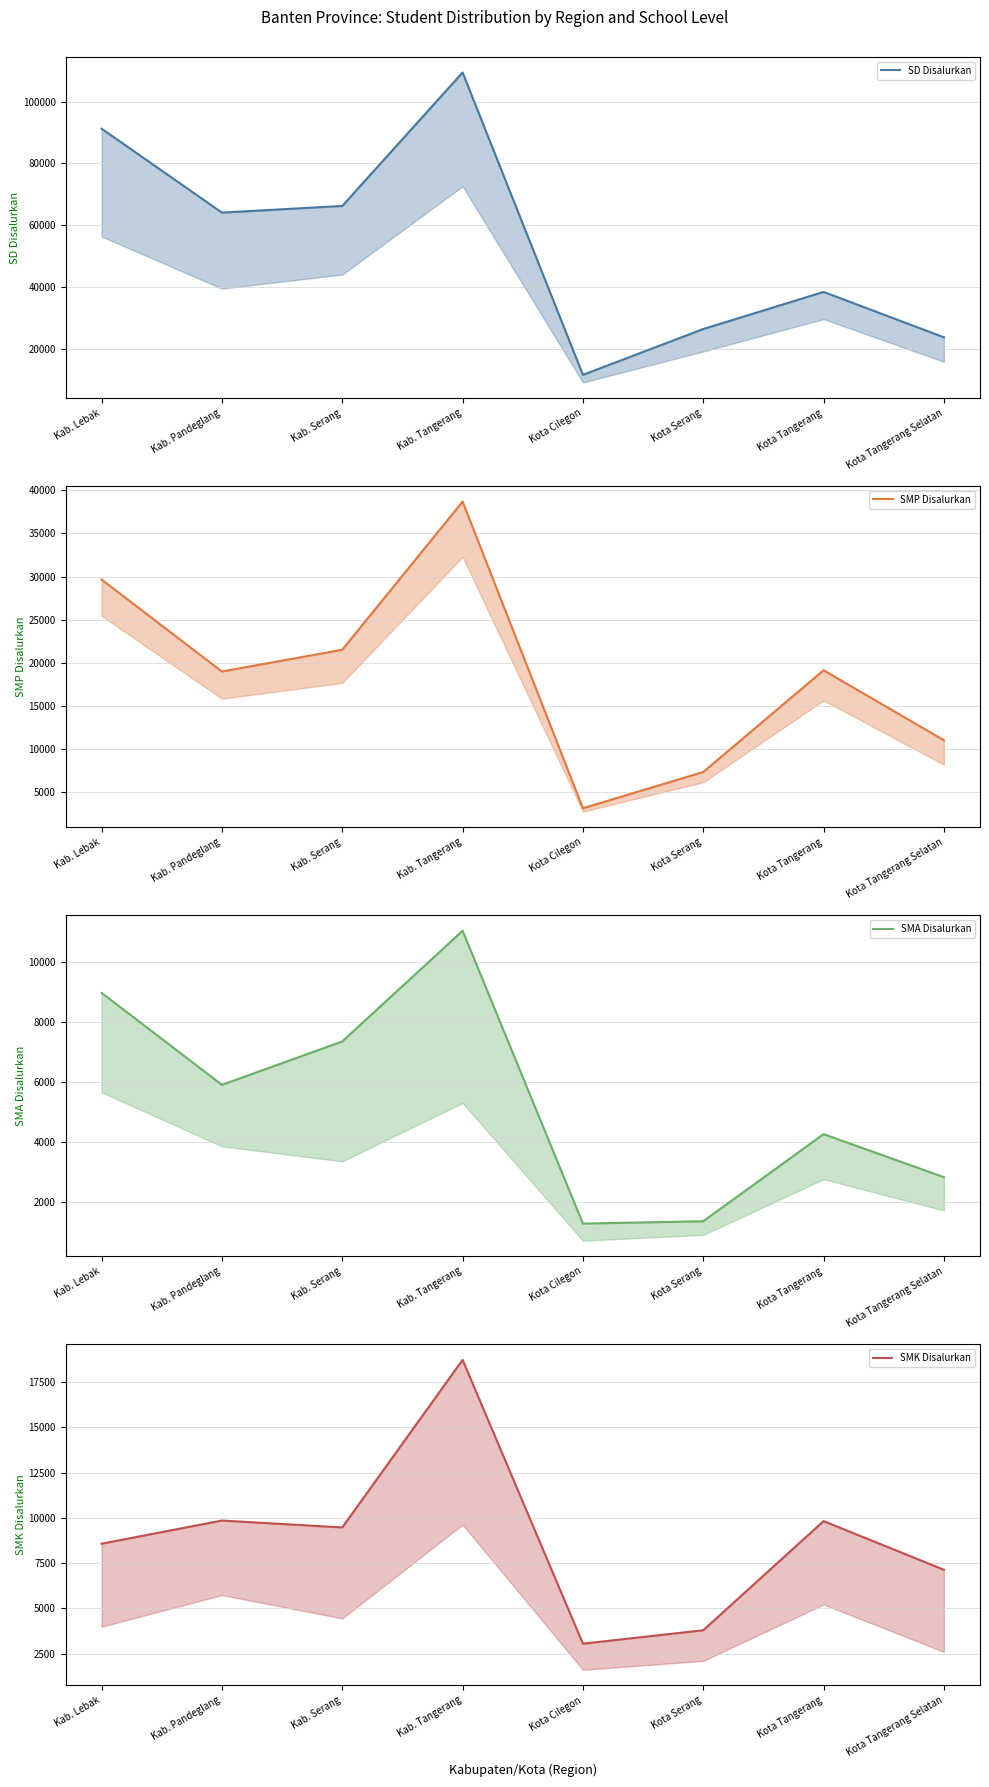

What position from the left is Kota Serang?

6